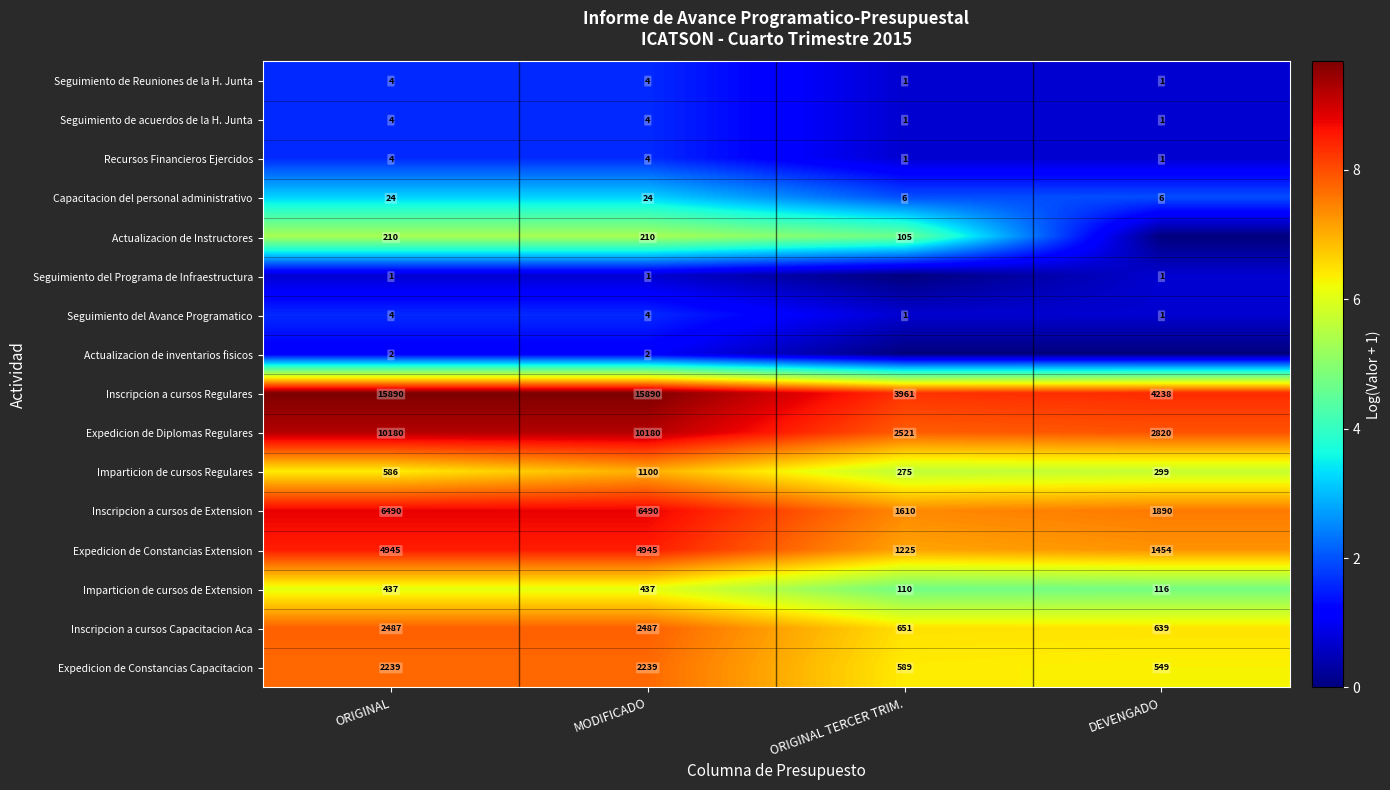

Between ORIGINAL and MODIFICADO, which series saw the biggest shift?

Imparticion de cursos Regulares